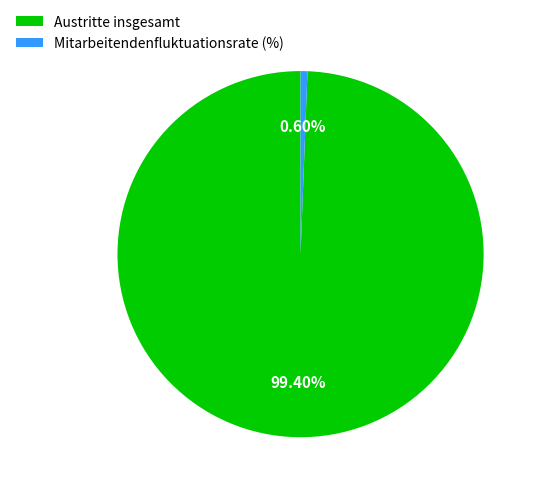

Rank the categories by value from lowest to highest.

Mitarbeitendenfluktuationsrate (%), Austritte insgesamt